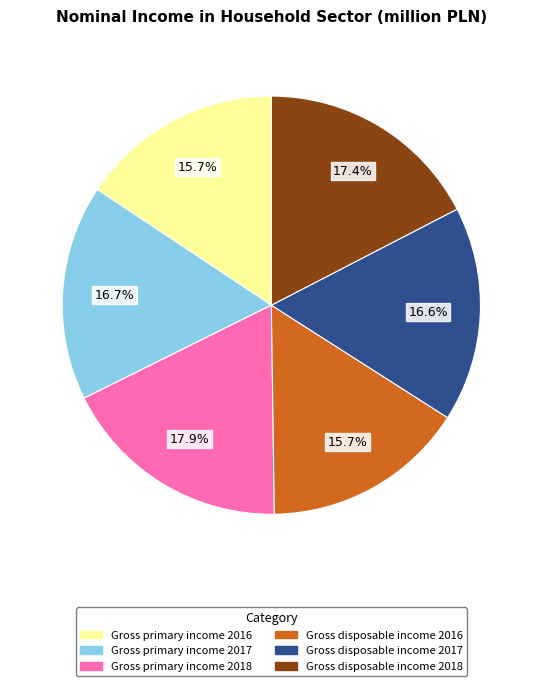

What percentage is NOT represented by Gross disposable income 2018?

82.6%